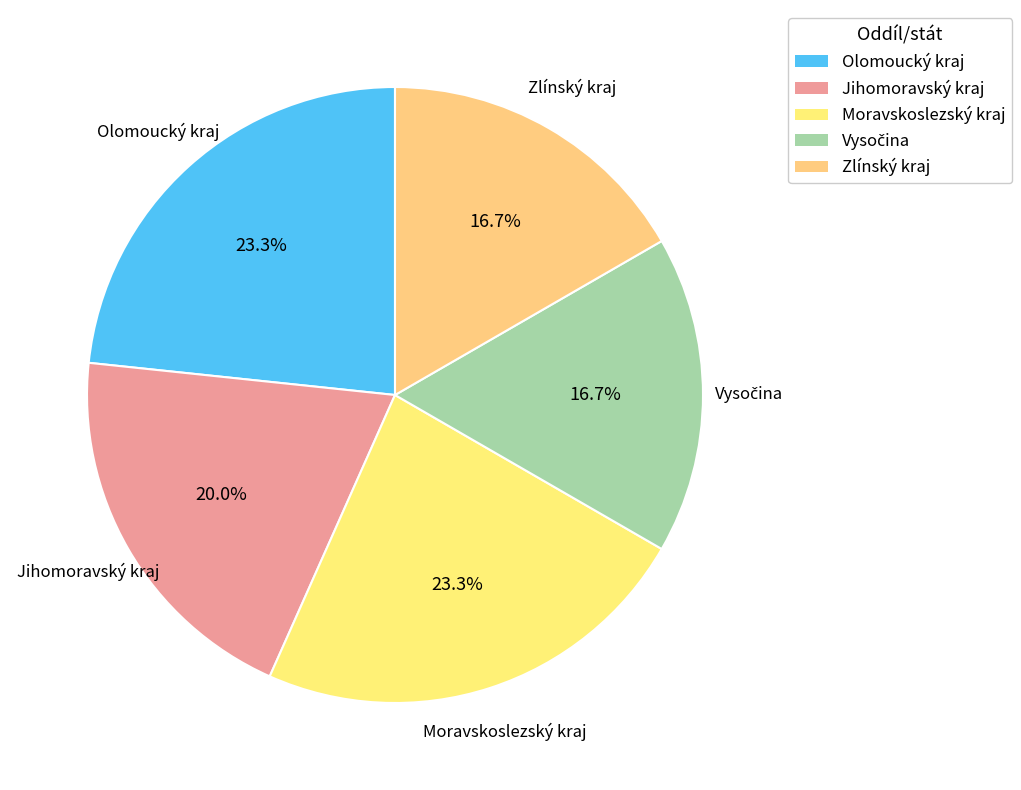

The Moravskoslezský kraj slice represents 15% of the pie. True or false?

False